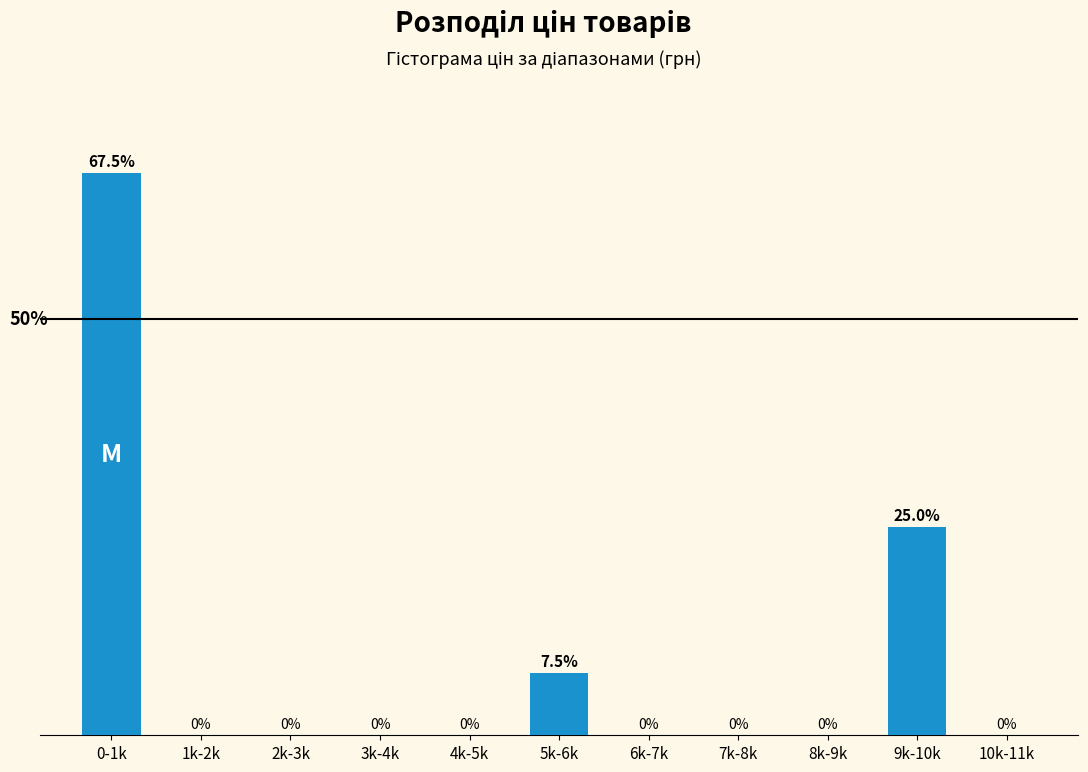

Between 2k-3k and 0-1k, which is larger?

0-1k